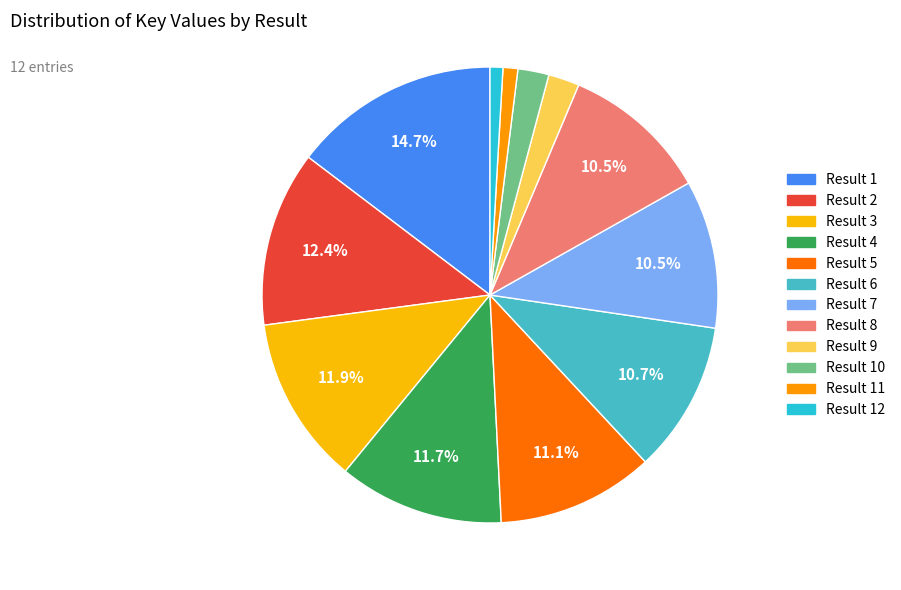

How many slices are in this pie chart?

12